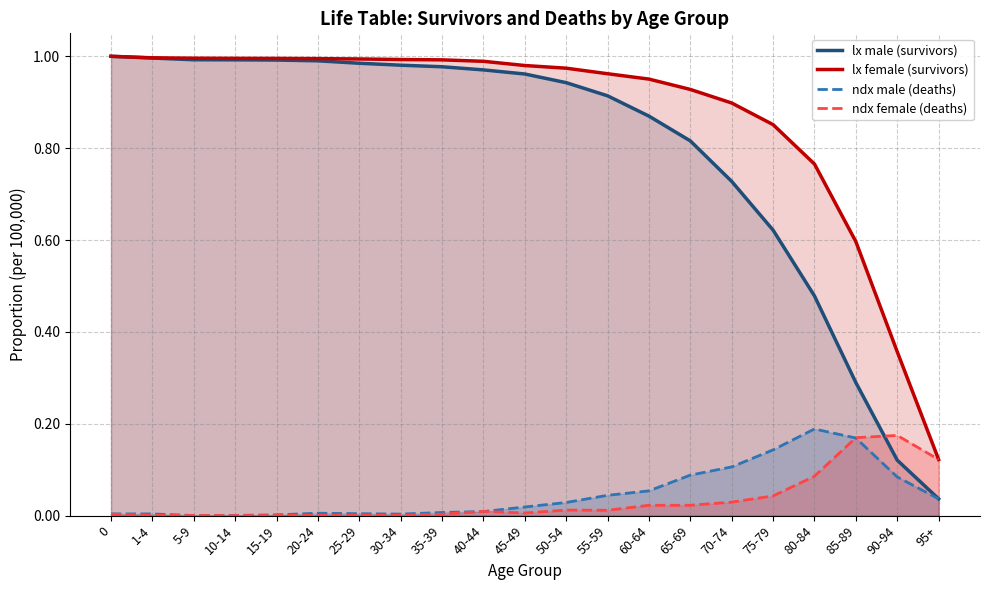

What is the total value across all series at 80-84?

1.5